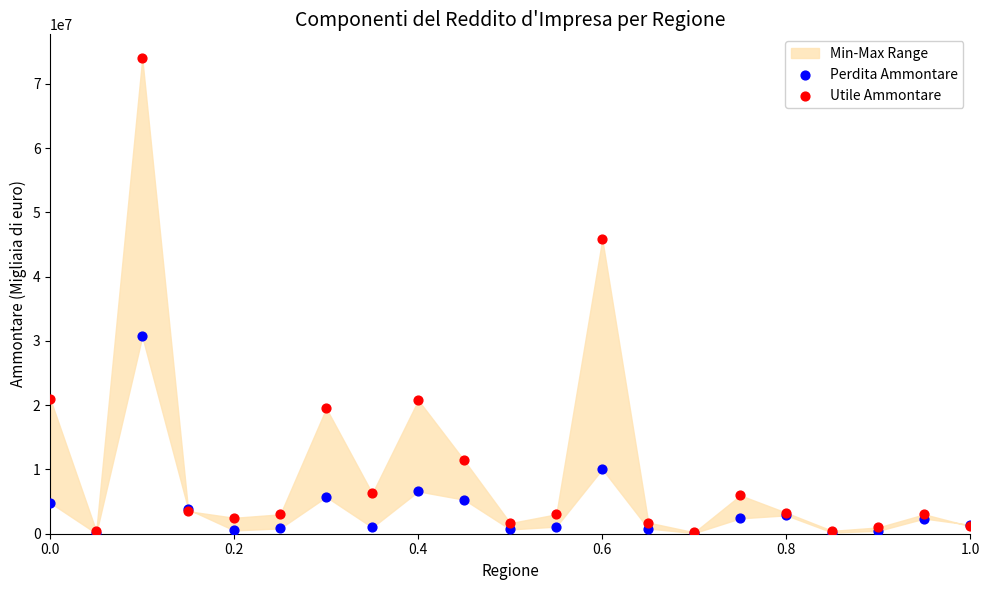

Which series reaches the maximum Y coordinate?

Utile Ammontare